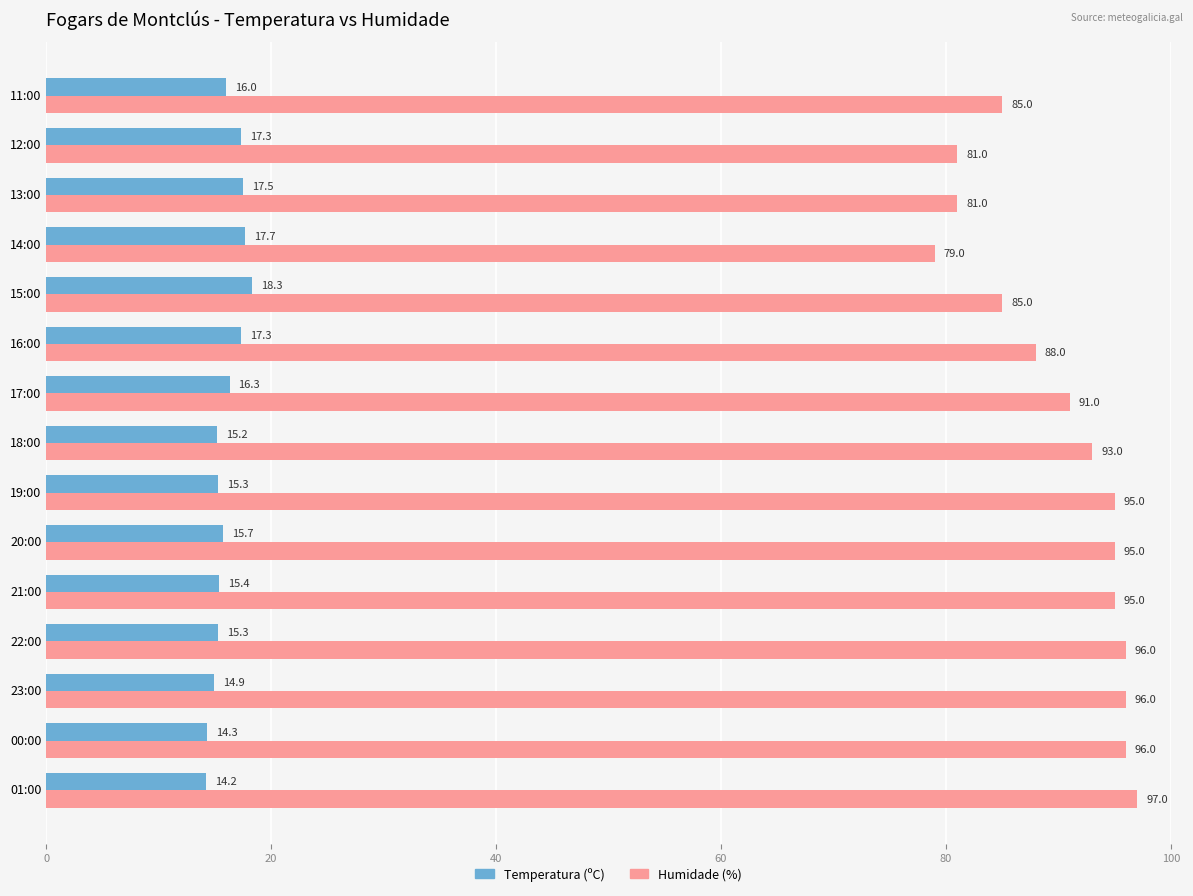

What are all the series names shown in the legend?

Temperatura (ºC), Humidade (%)